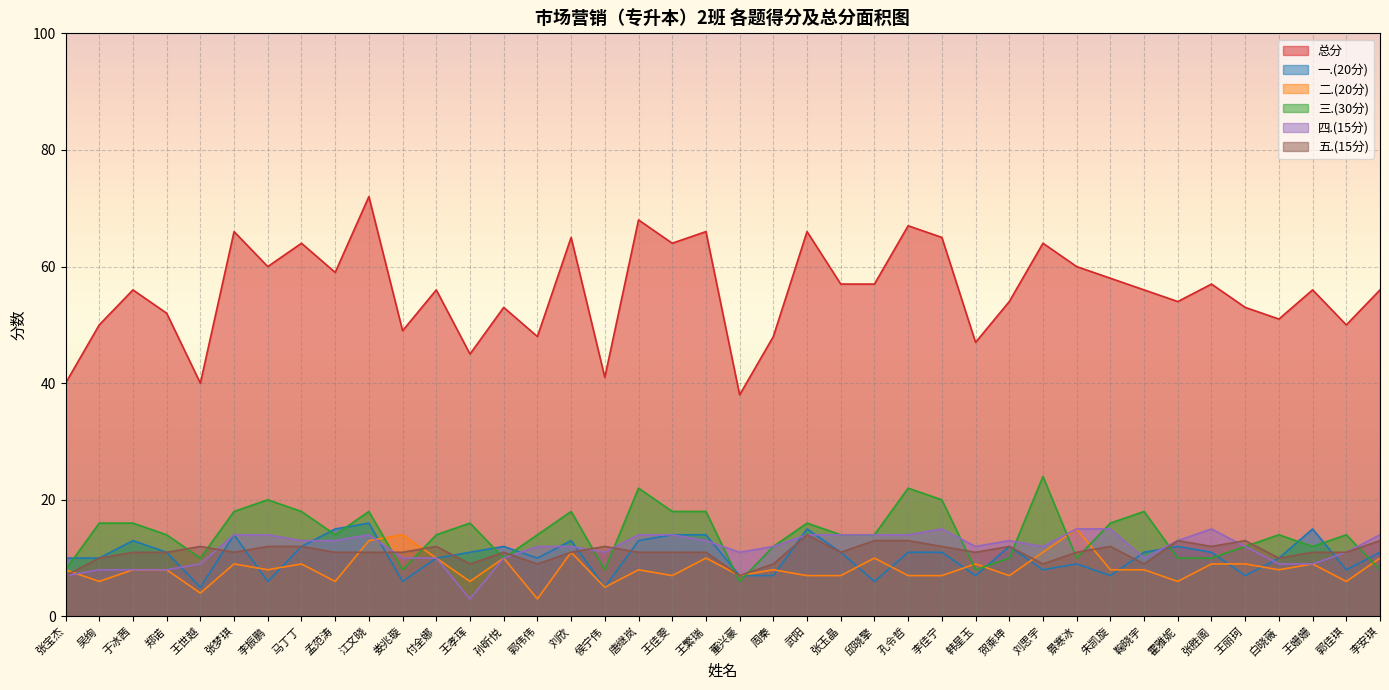

How many interior local peaks does the 二.(20分) series have?

12